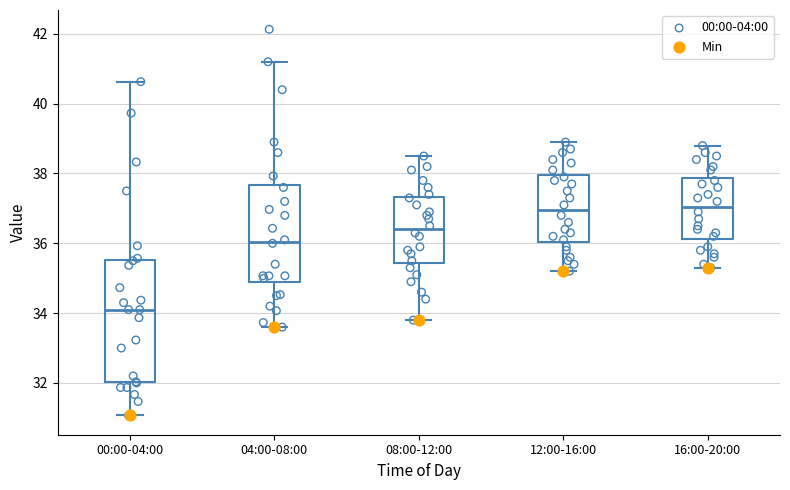

Reading left to right, transcribe this box plot: for each box, give where its median line is, the range the box spans, and where its two whiskers end, as read against the y-axis. The values are not printed on the chart, so give them approximately, as read against the axis.

00:00-04:00: median 34.2, box 32.0 to 35.6, whiskers 31.0 to 40.6
04:00-08:00: median 36.0, box 34.8 to 37.6, whiskers 33.6 to 41.2
08:00-12:00: median 36.4, box 35.4 to 37.4, whiskers 33.8 to 38.6
12:00-16:00: median 37.0, box 36.0 to 38.0, whiskers 35.2 to 39.0
16:00-20:00: median 37.0, box 36.2 to 37.8, whiskers 35.4 to 38.8